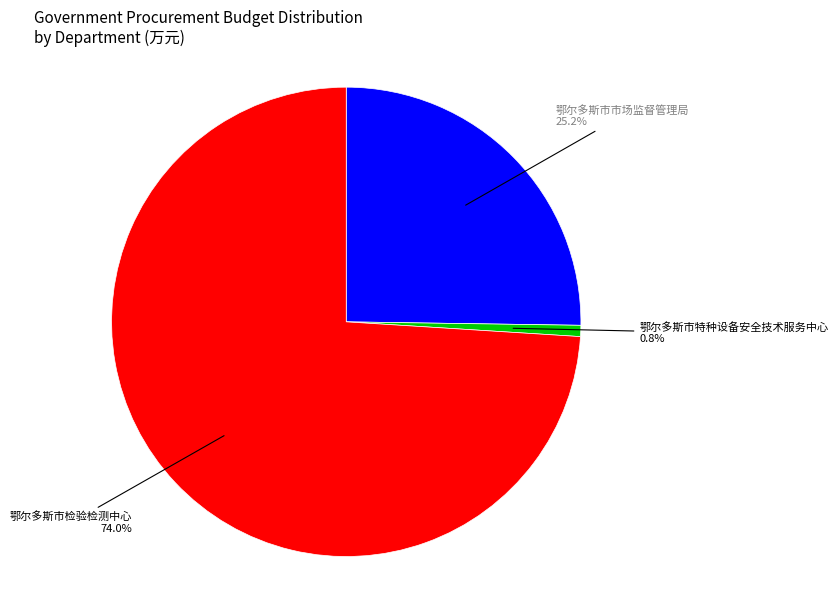

Does any single category account for the majority?

Yes